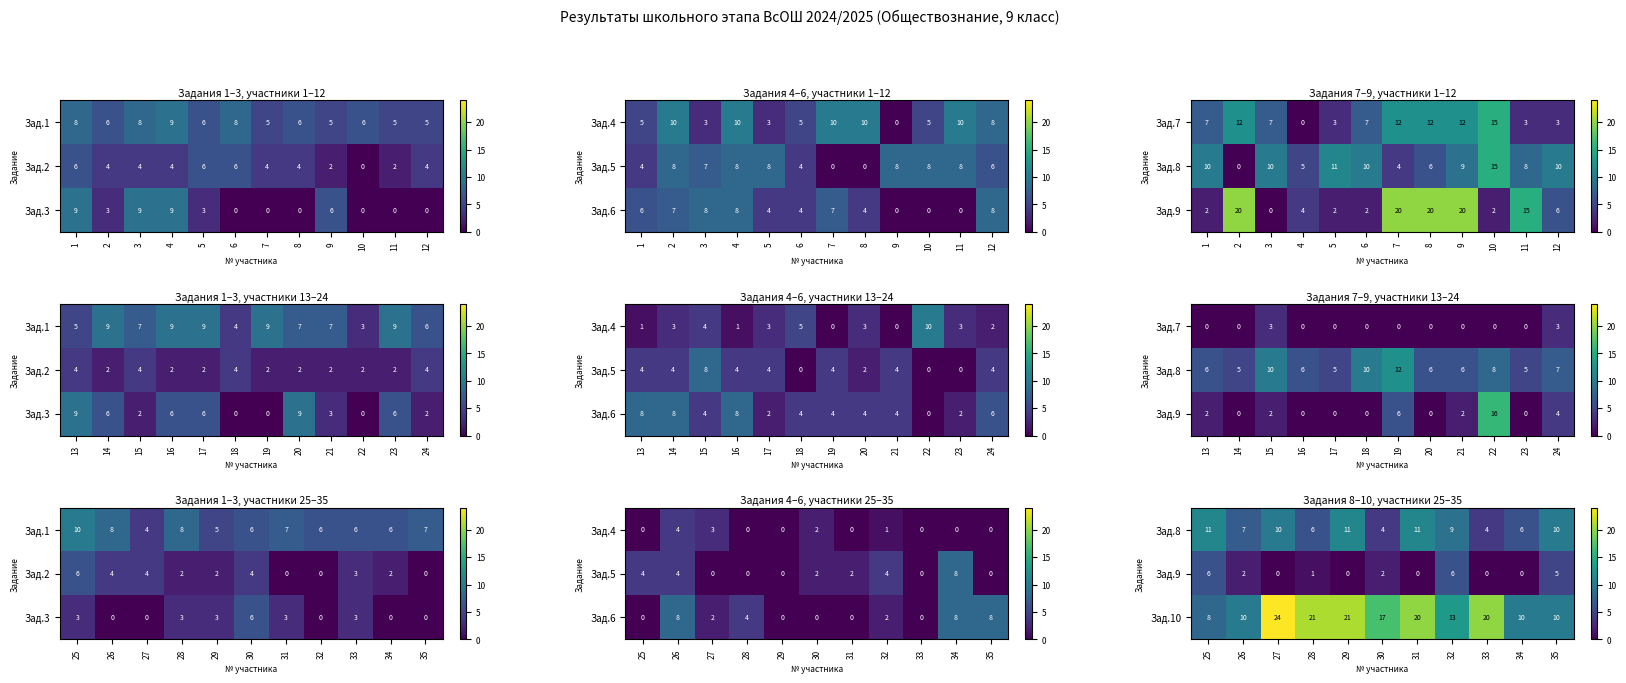

What is the difference between the Зад.10 values at 25 and 28?

13